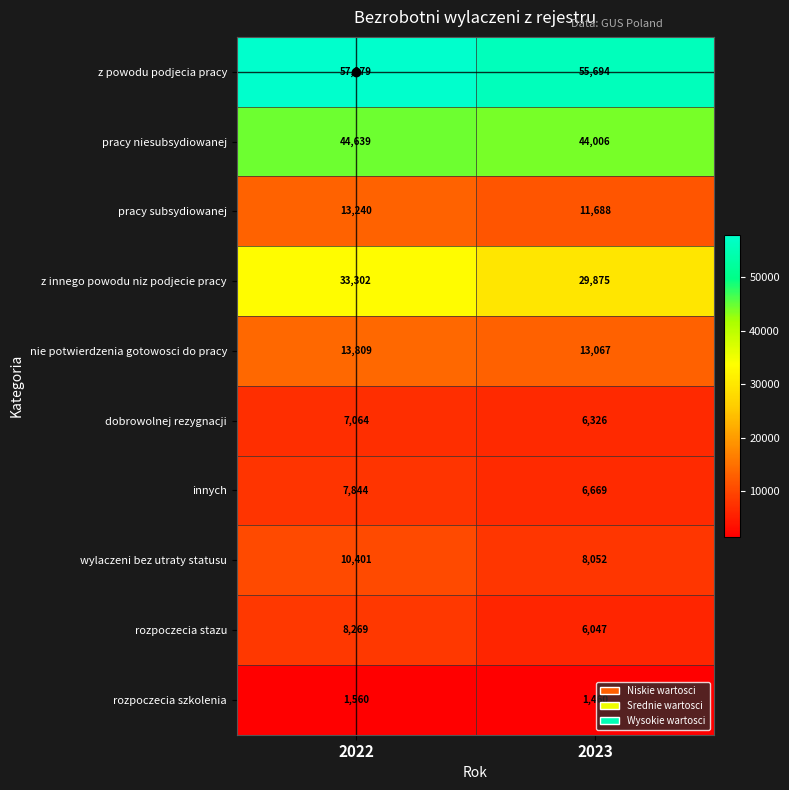

Which series has the largest range (max minus min)?

z innego powodu niz podjecie pracy